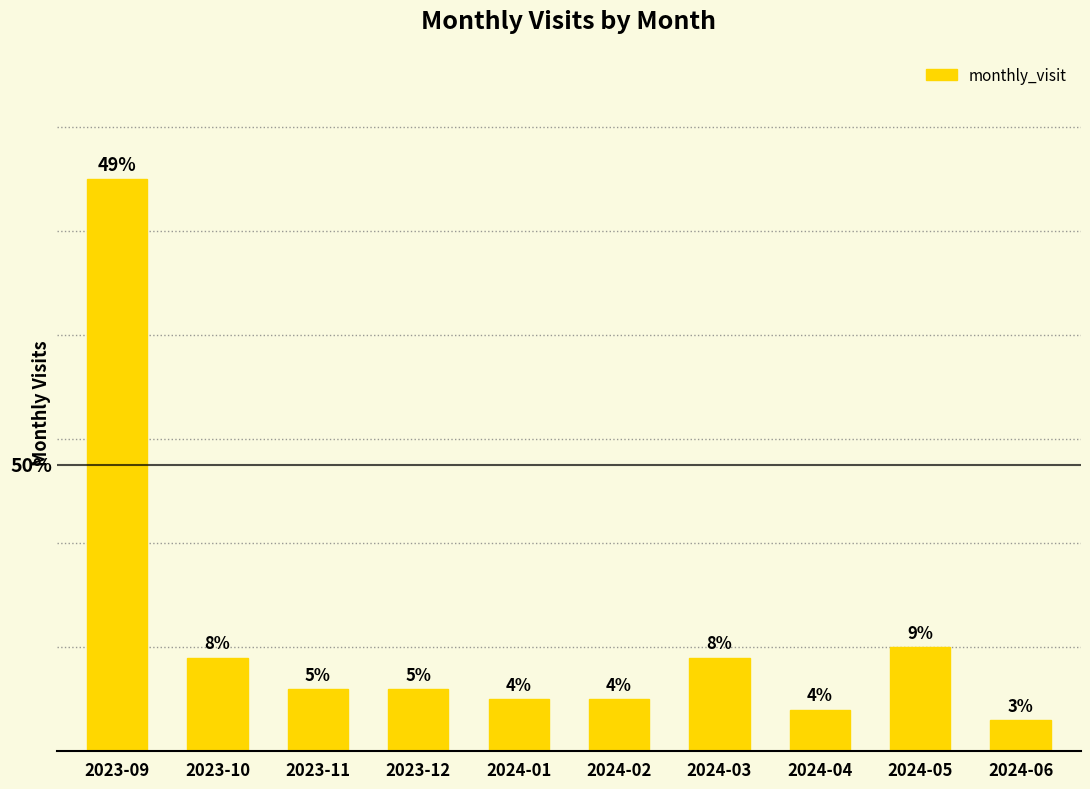

Where is the data nearest to the value 29?

2024-05